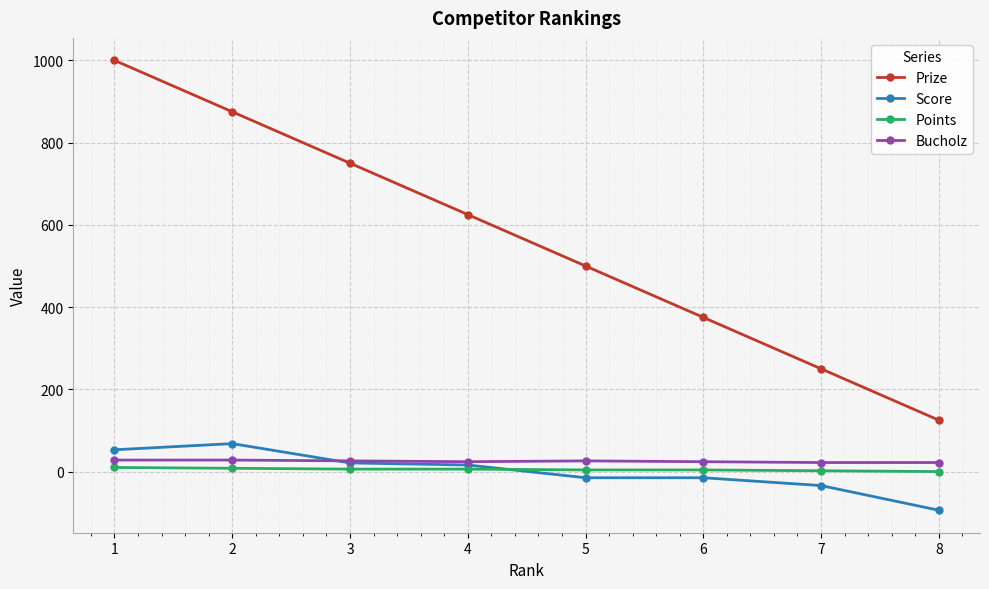

At which label does Score reach its minimum?

8